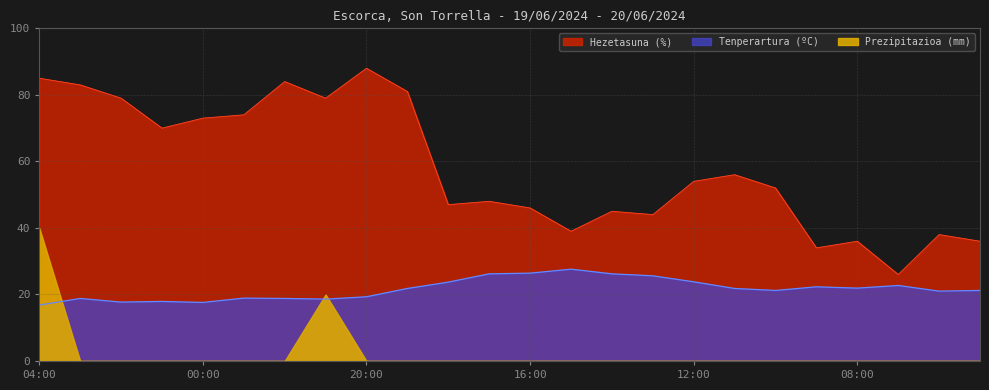

Which series has the largest total across all categories?

Hezetasuna (%)